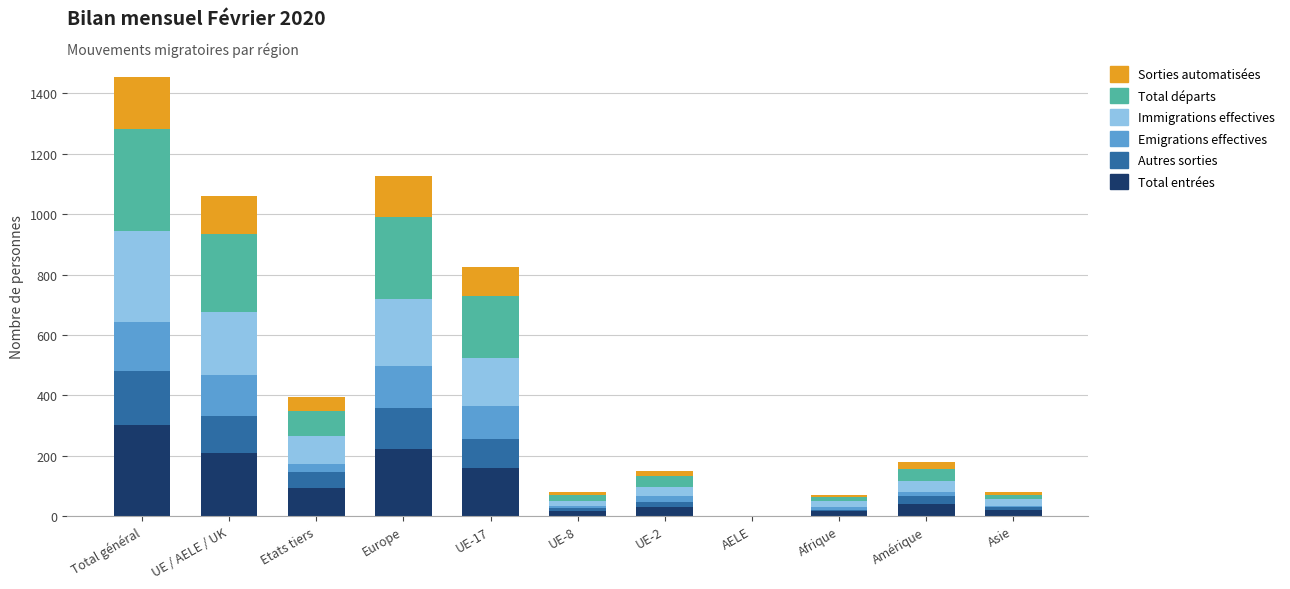

Are the bars horizontal?

No